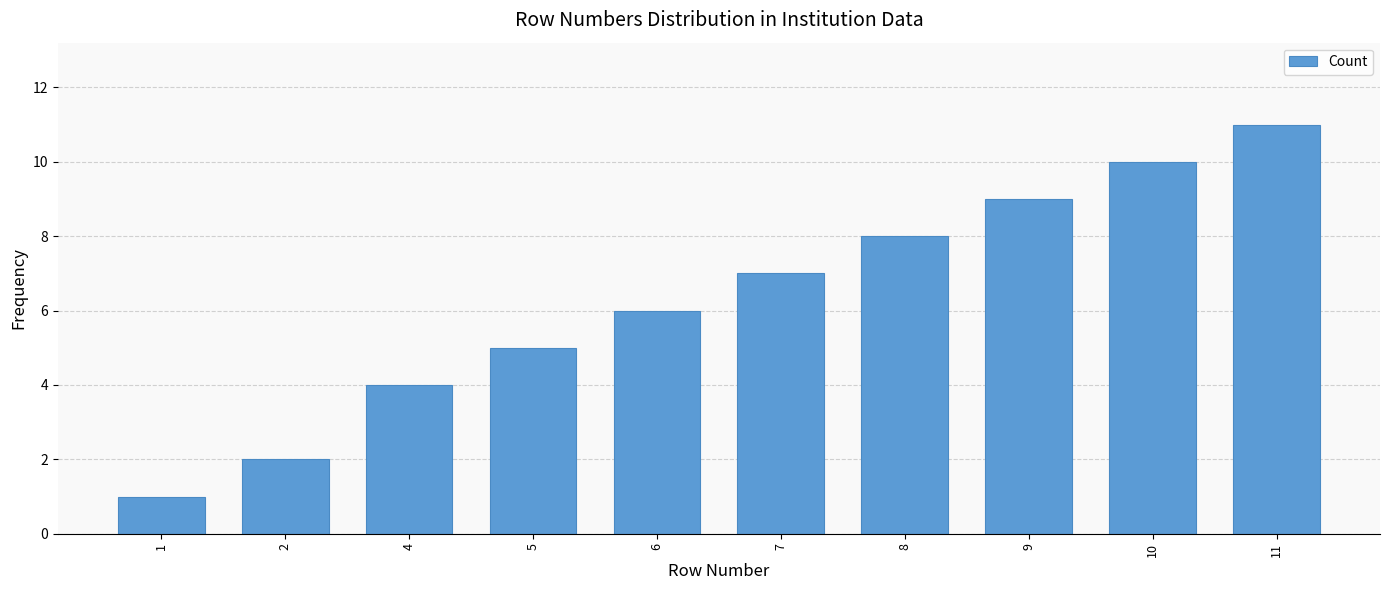

How many data points are less than 7?

5